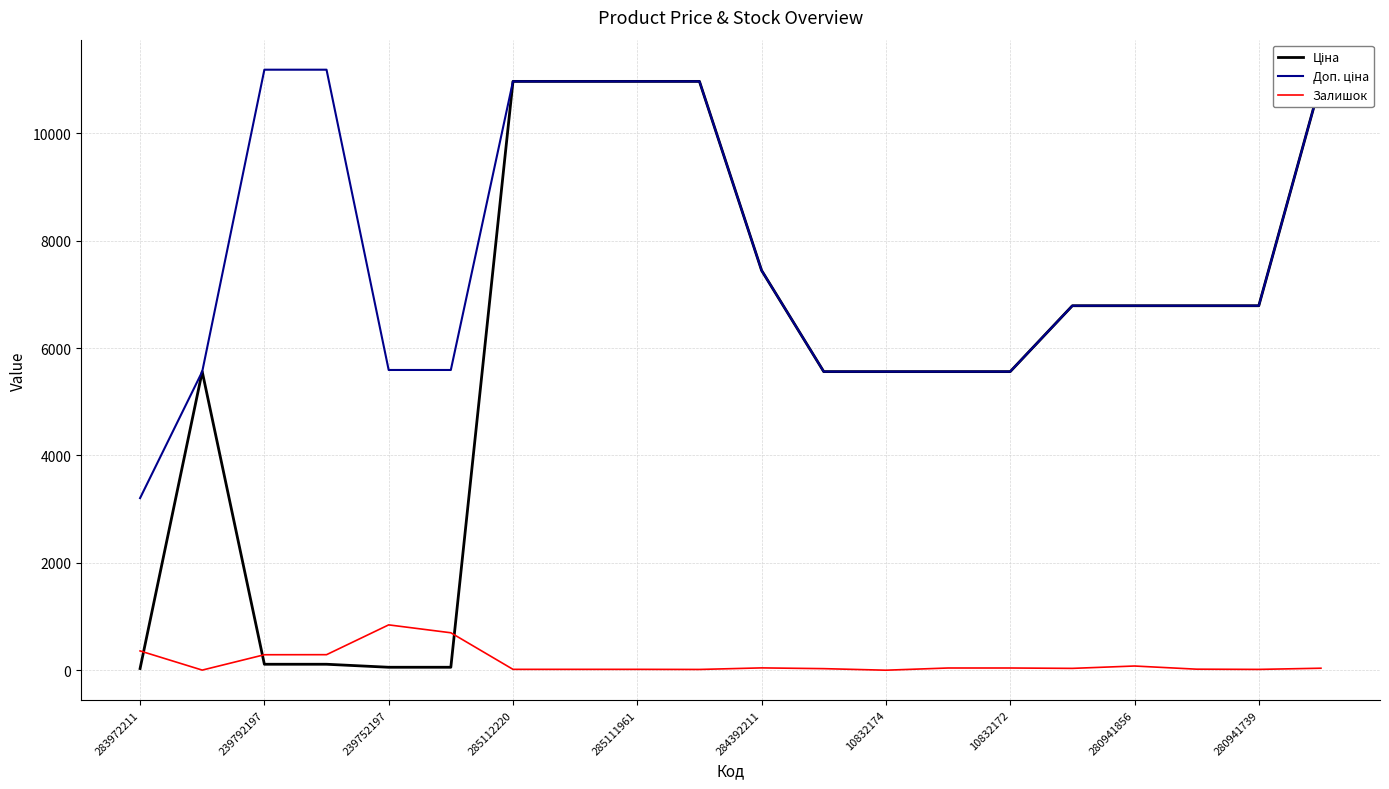

What is the difference between the maximum and minimum values in the Ціна series?

10932.4